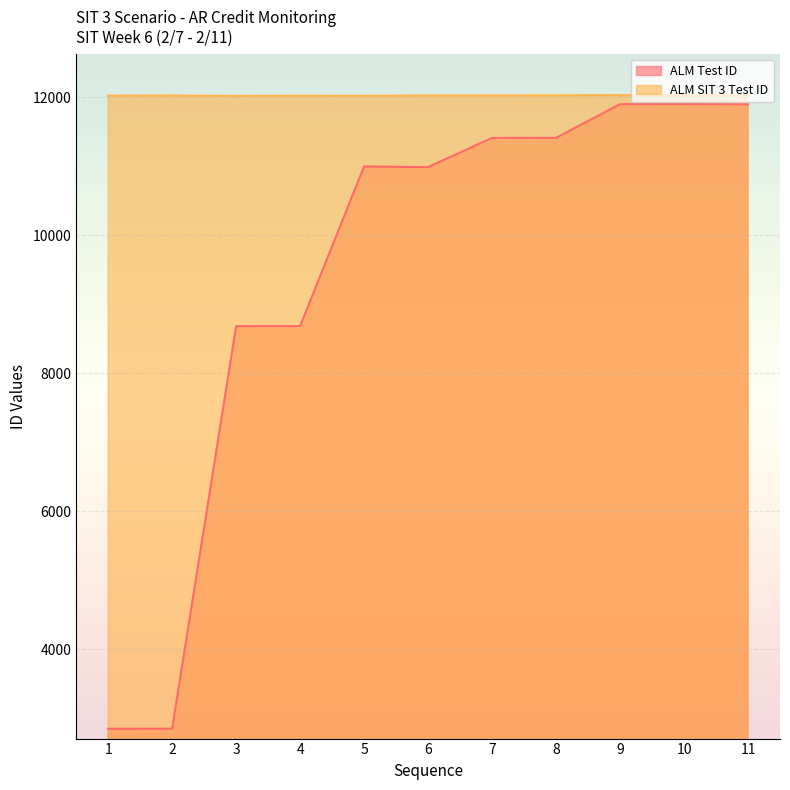

In ALM Test ID, how many points are higher than both neighbors (excluding endpoints)?

2